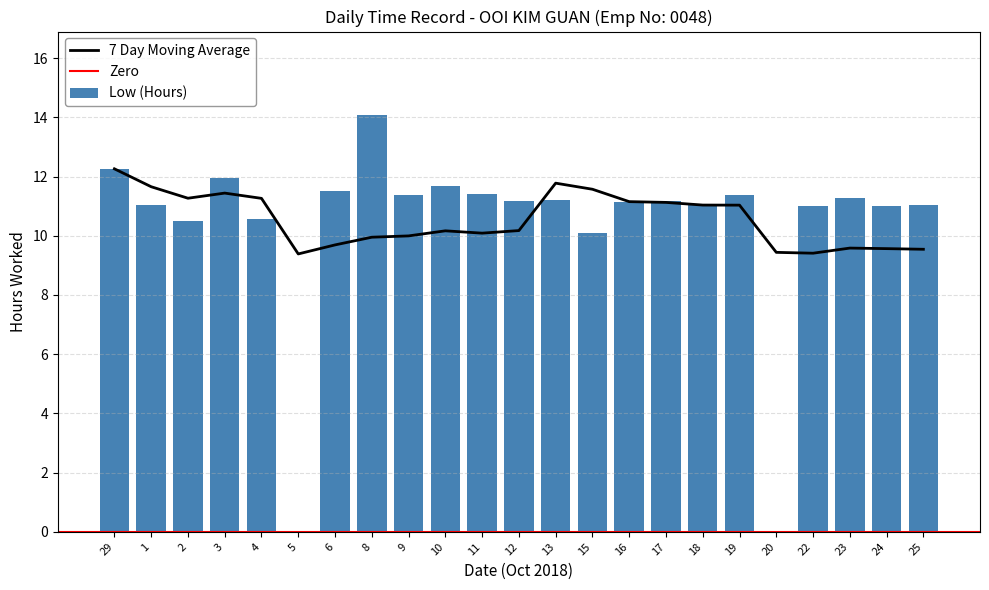

What is the change in value from 13 to 24?

-0.2